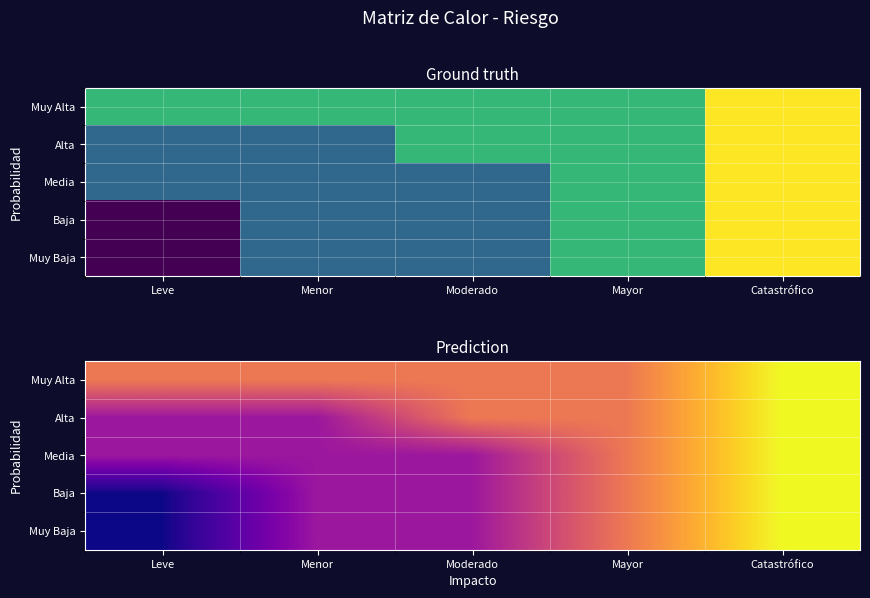

True or false: Media has a value of 3 at Moderado.

False